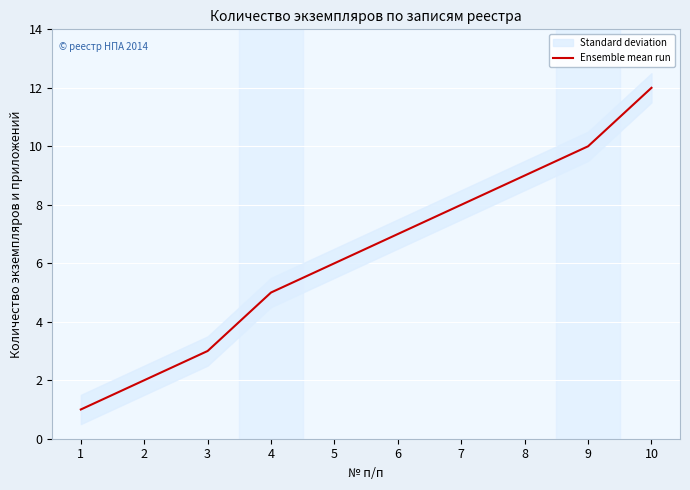

Reading left to right, extract all data points from this chart.

1=1	2=2	3=3	4=5	5=6	6=7	7=8	8=9	9=10	10=12